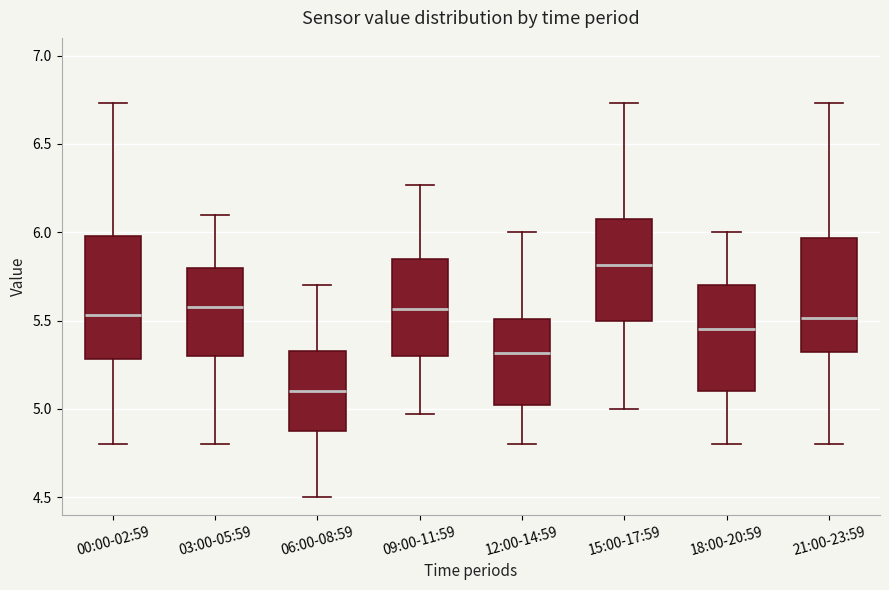

Where does the lower whisker of the box for 15:00-17:59 end on the y-axis? The values are not printed on the chart, so give them approximately, as read against the axis.

5.00